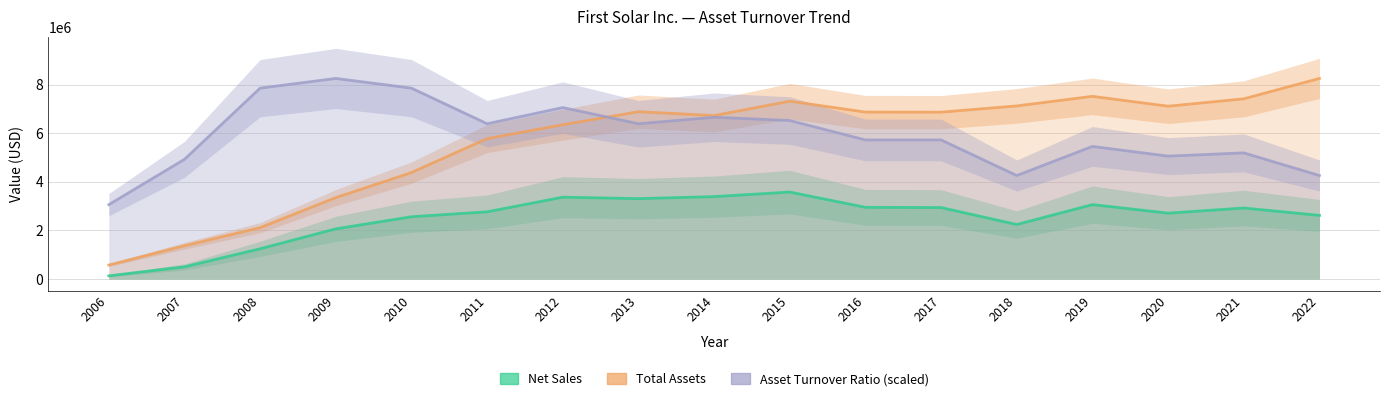

Which series has the largest range (max minus min)?

Total Assets